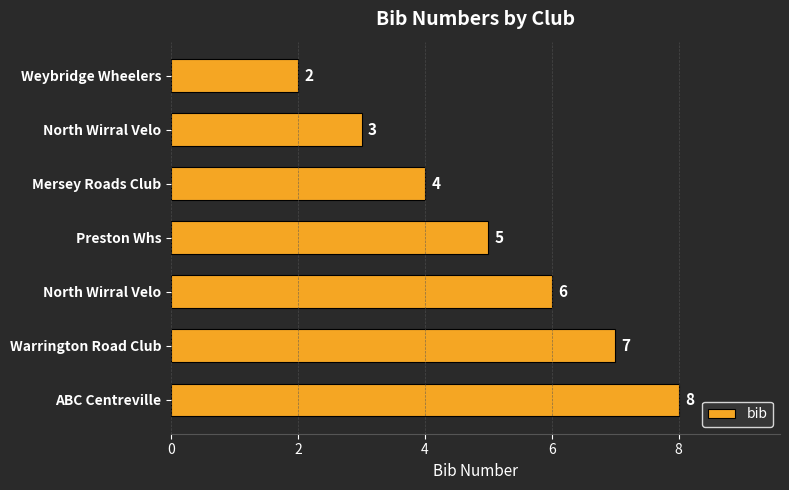

How many distinct data groups are displayed?

1